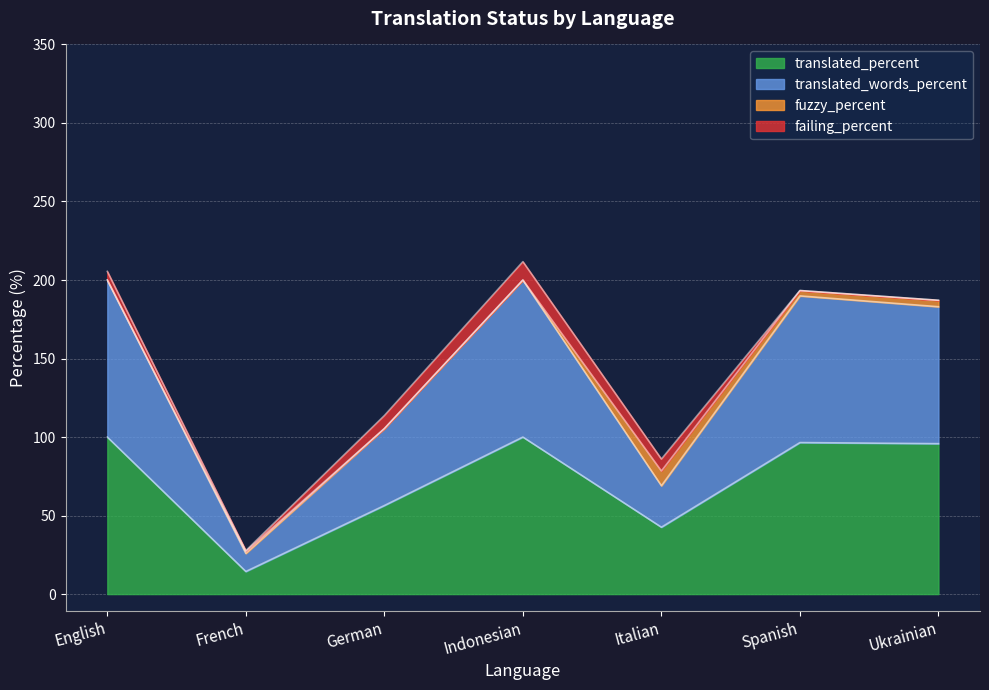

What is the total value across all series at Italian?

86.0